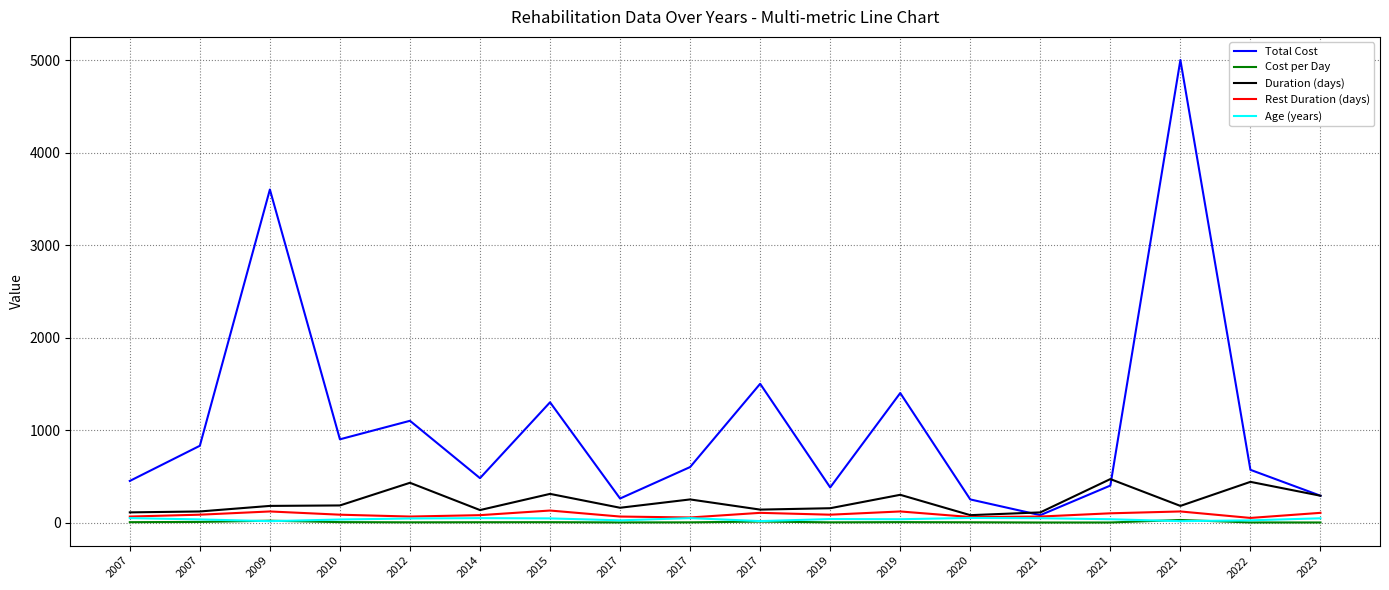

What is the maximum value for Rest Duration (days)?

130.0